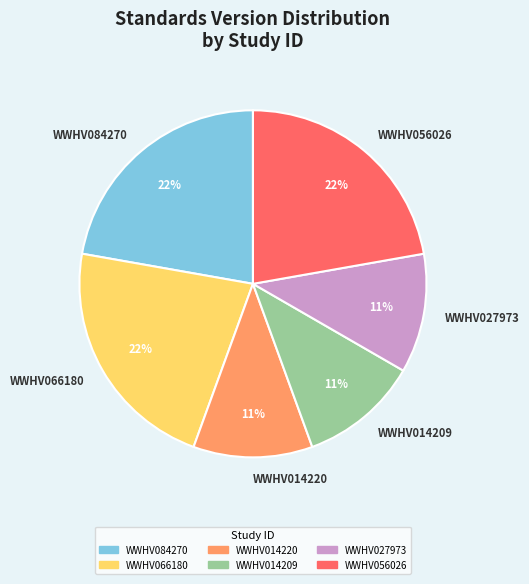

To the nearest percent, what is the difference between the WWHV014220 and WWHV066180 slice percentages?

11%